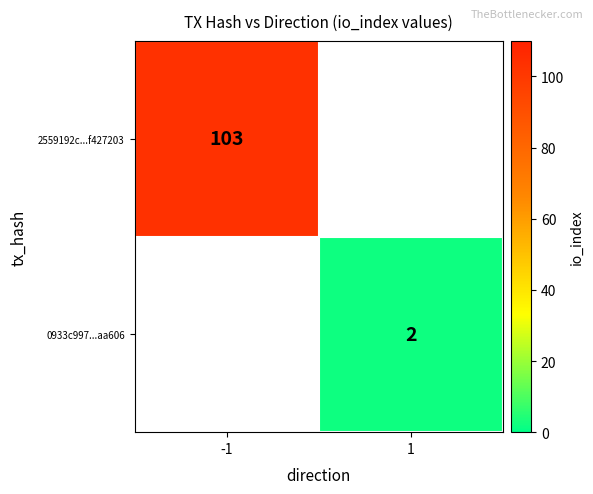

The 2559192c...f427203 series shows 165 at -1. True or false?

False